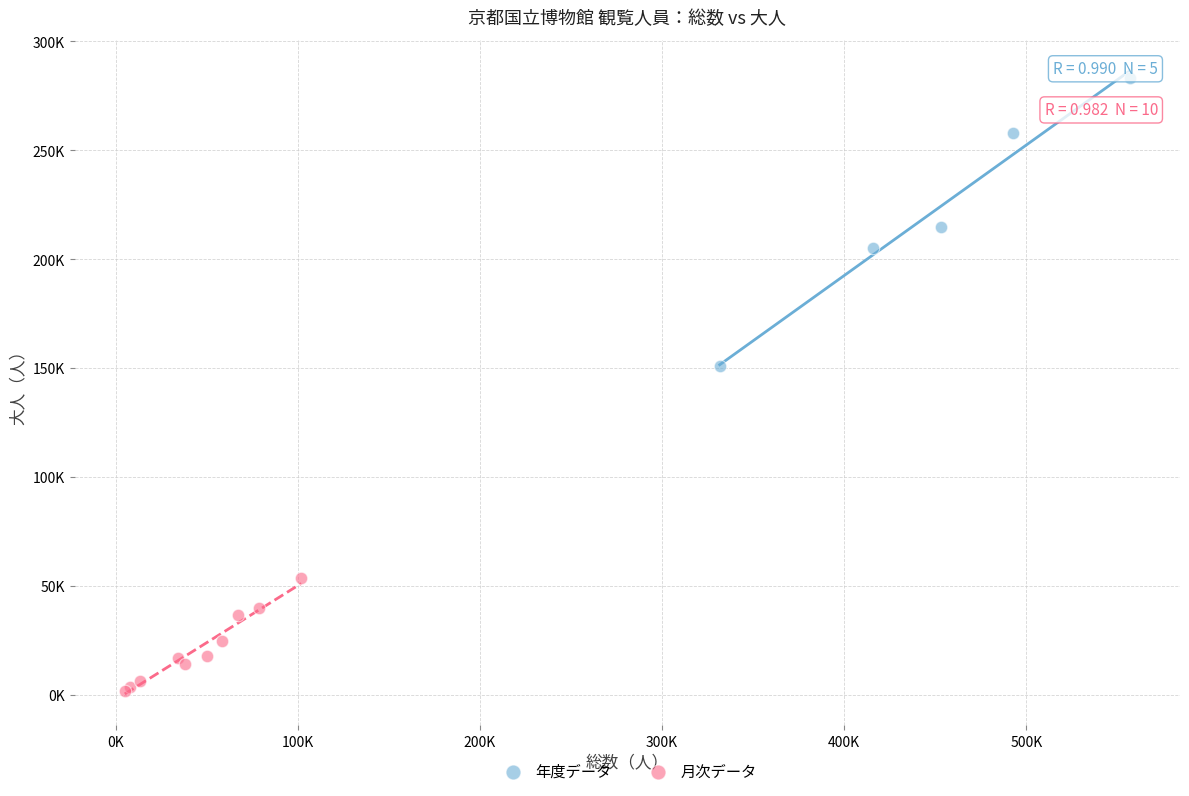

Which series has the widest spread of Y values?

年度データ